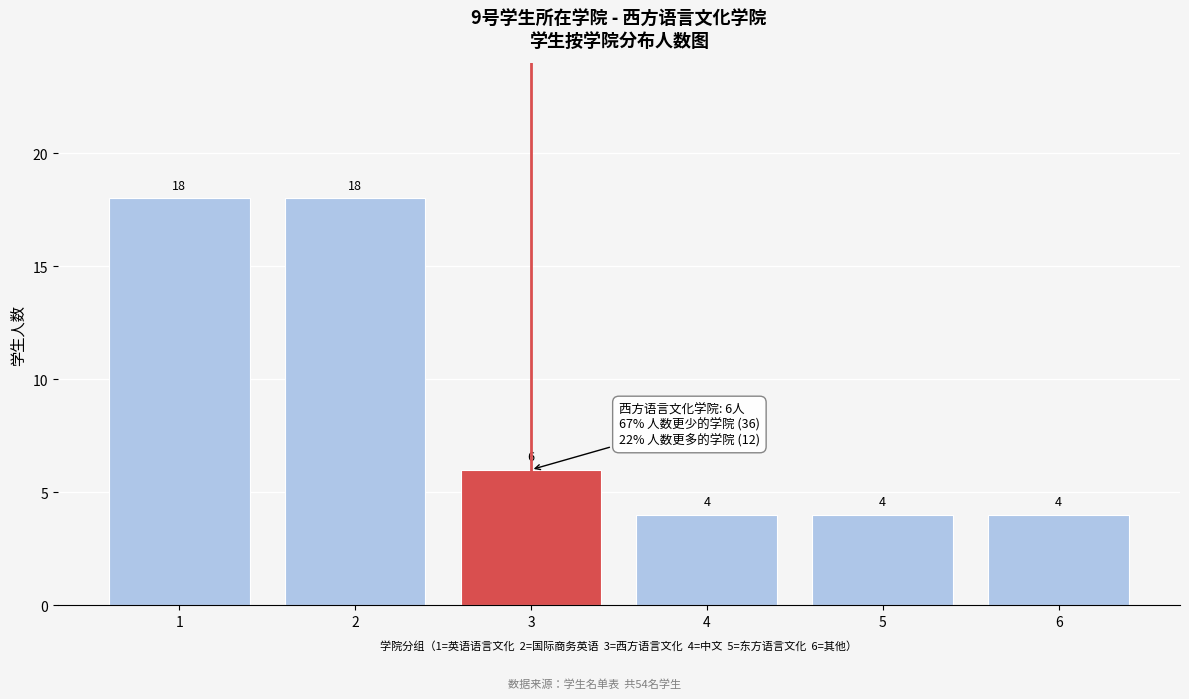

Reading right to left, list all the values displayed in this chart.

6=4	5=4	4=4	3=6	2=18	1=18